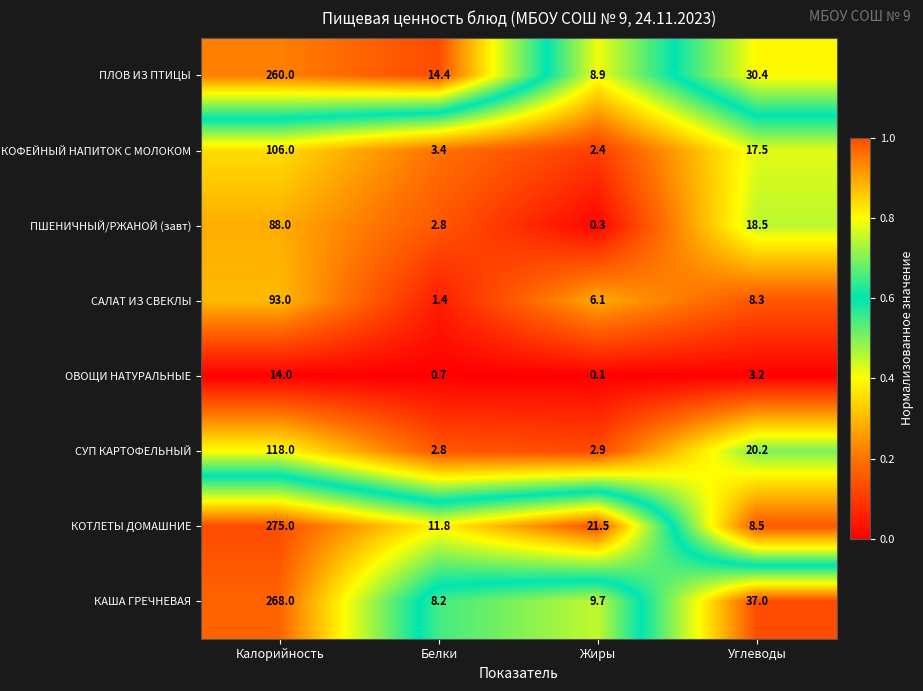

What is the total value across all series at Жиры?

51.9